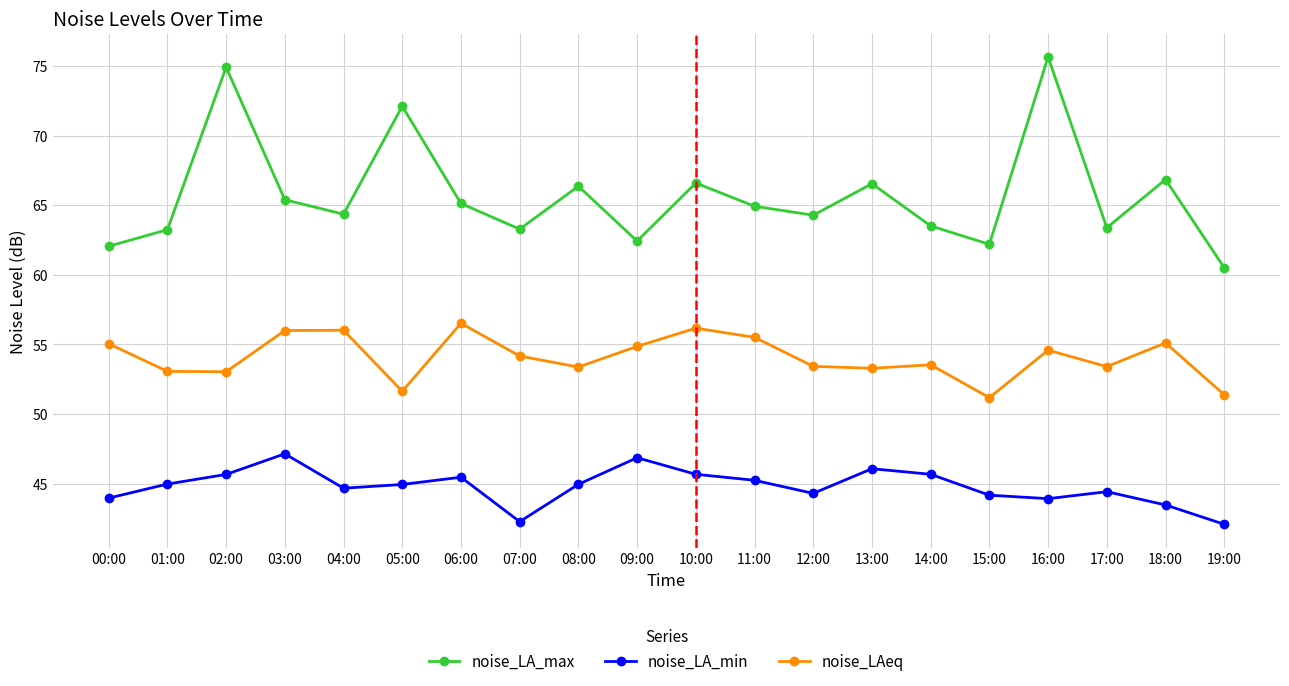

At 09:00, list the series in order from smallest to largest.

noise_LA_min, noise_LAeq, noise_LA_max